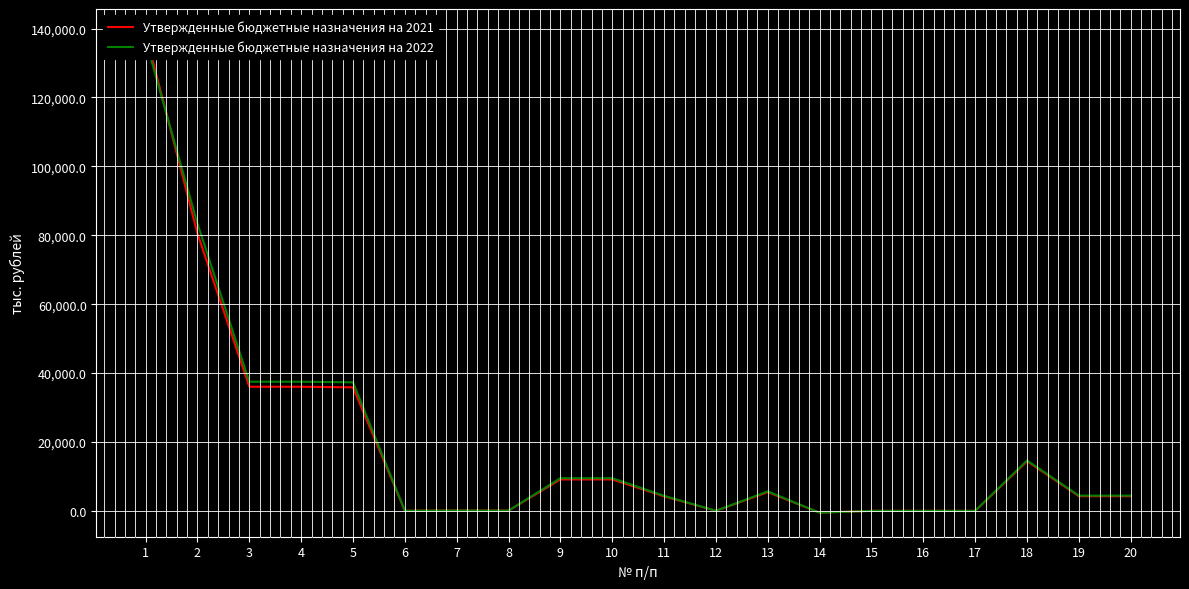

What is the total value across all series at 11?

8555.8